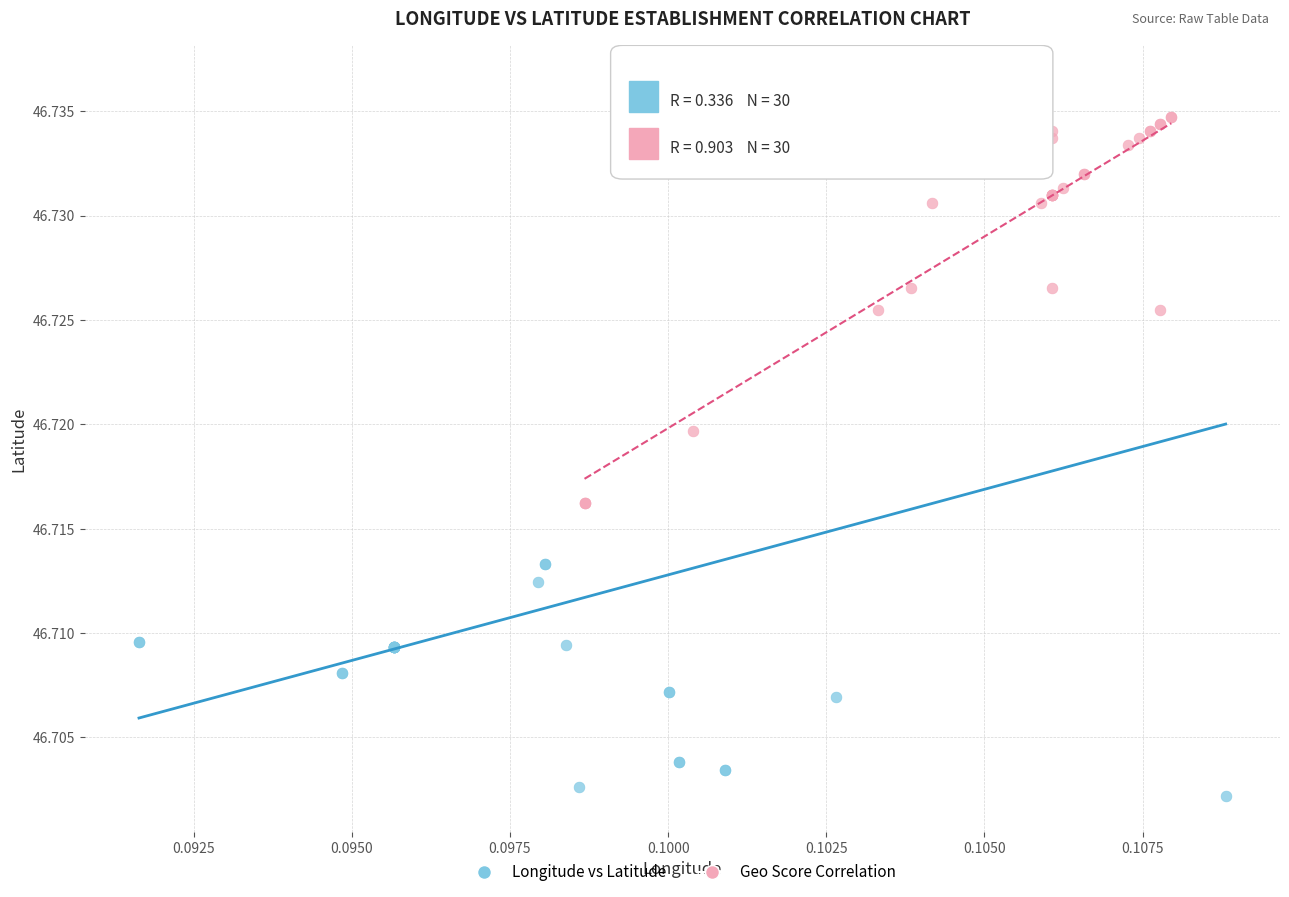

Which series reaches the minimum Y coordinate?

Longitude vs Latitude